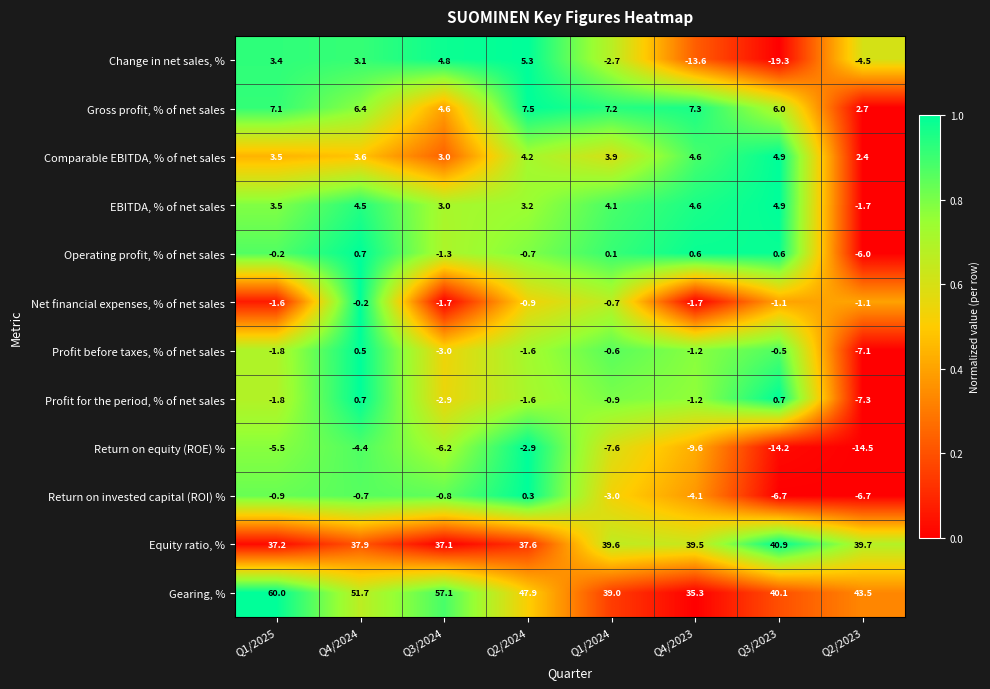

What value does the Return on invested capital (ROI) % series have at Q3/2023?

-6.7